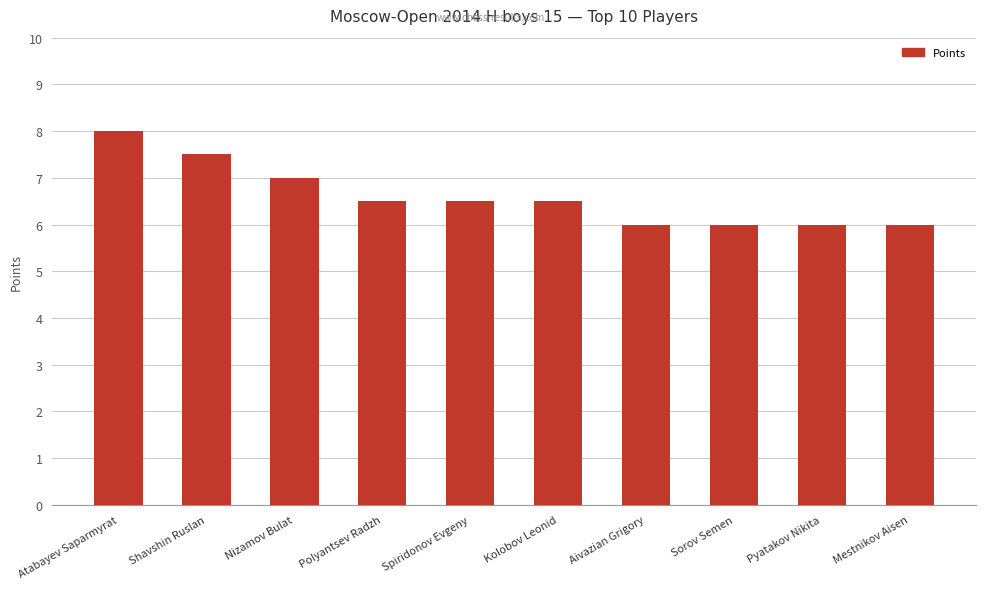

Which category has the highest value across all series?

Atabayev Saparmyrat